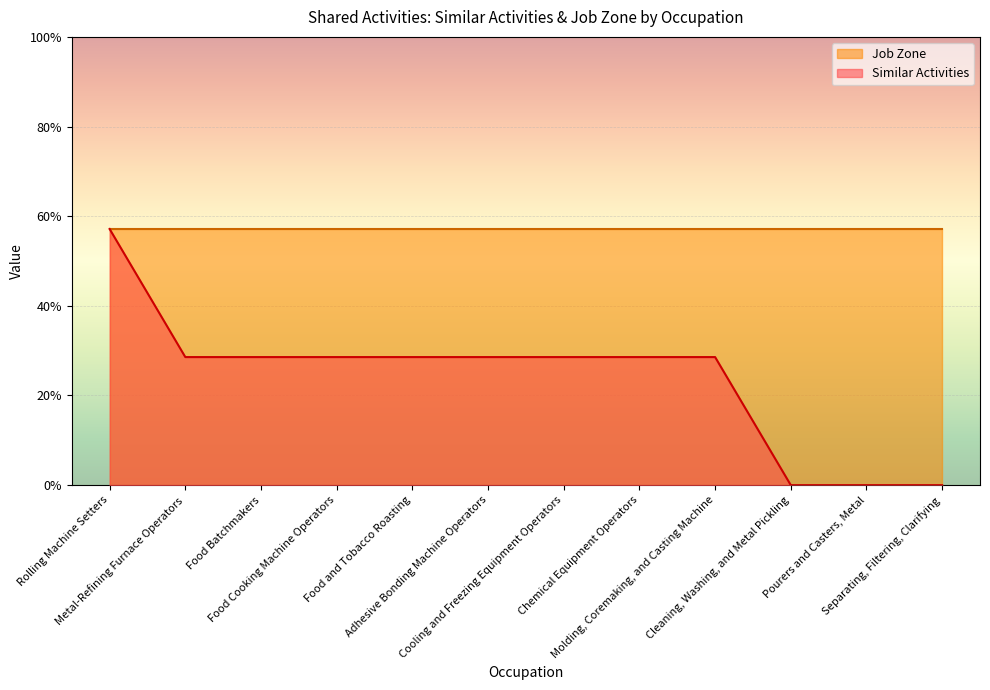

What is the average value?

1